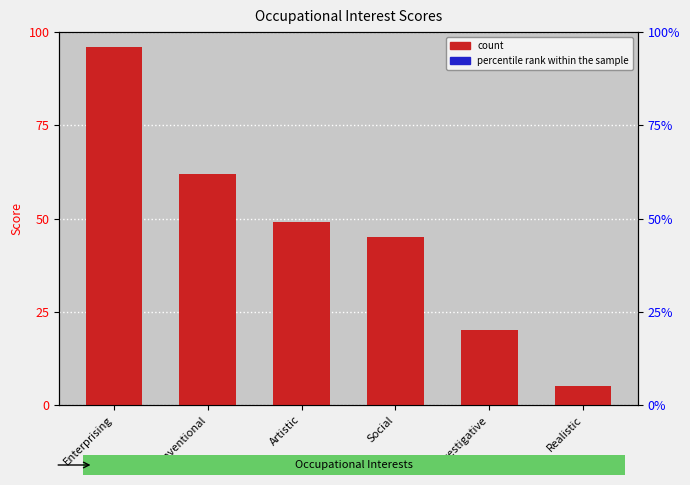

What is the value of the 2nd bar from the left?

62